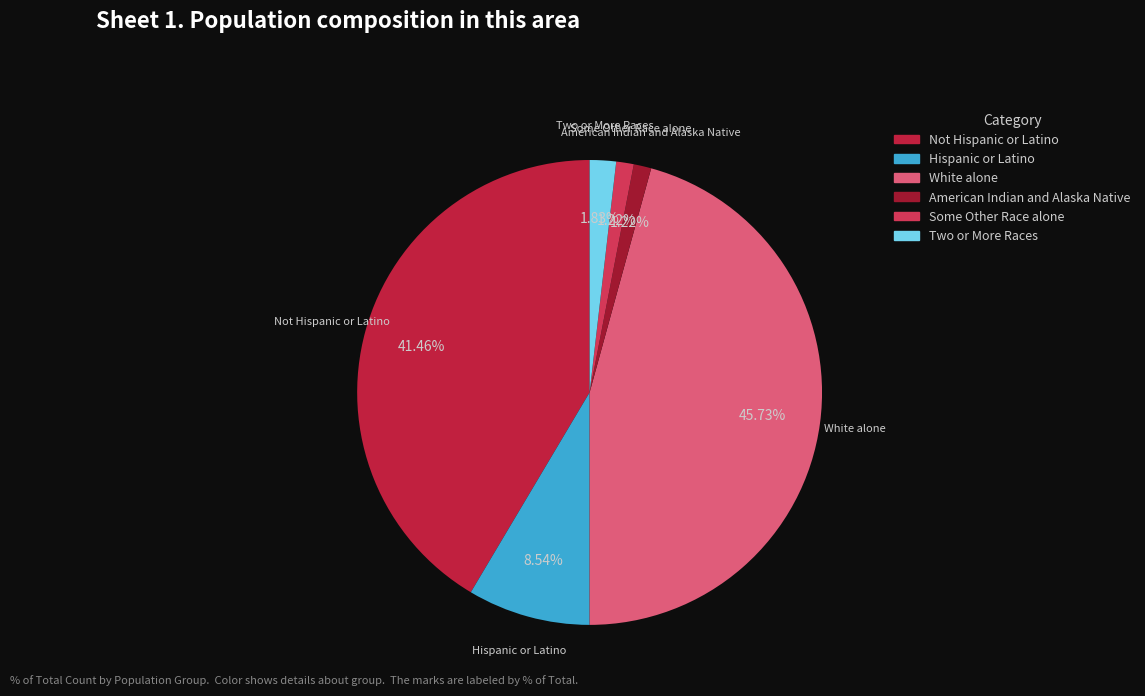

How many segments does this pie chart have?

6